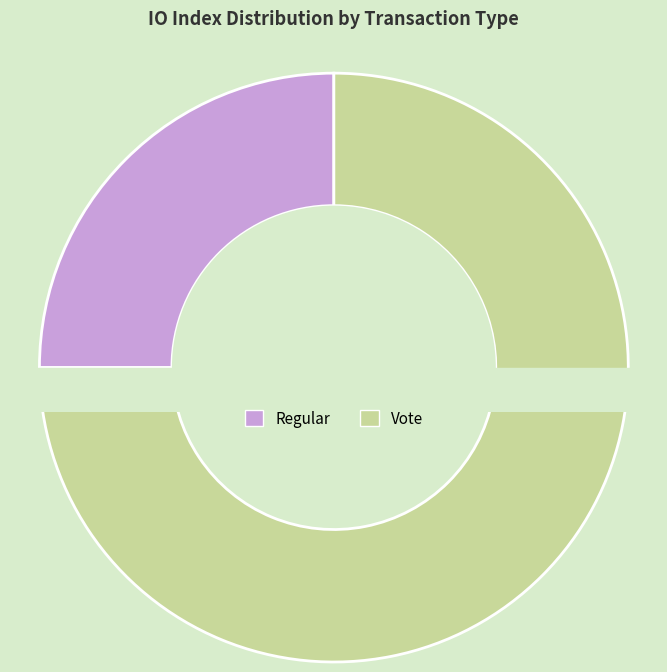

Is it true that Regular is 11% of the pie?

False